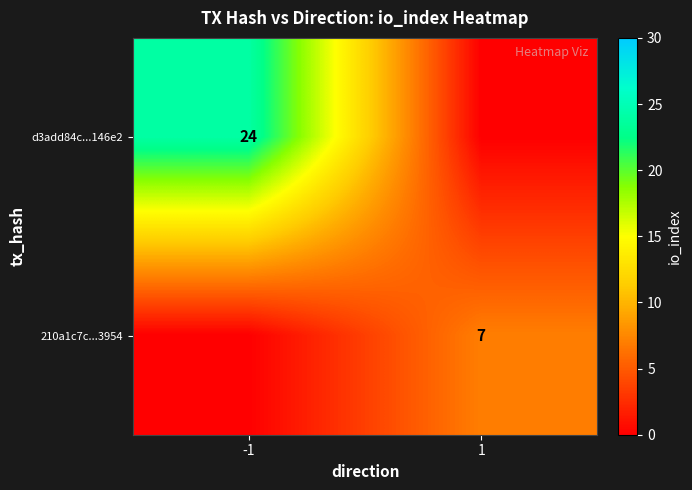

Which series has the largest range (max minus min)?

d3add84c...146e2